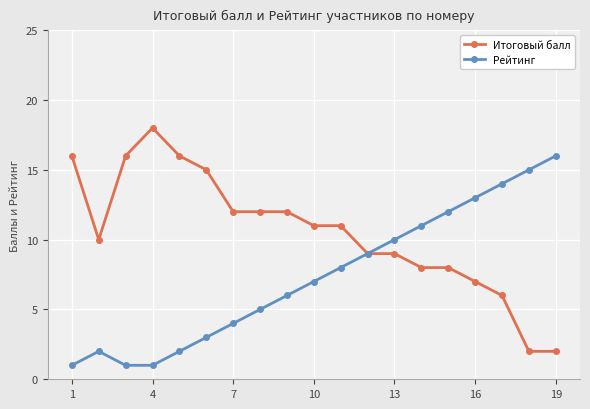

Which series has the largest total across all categories?

Итоговый балл